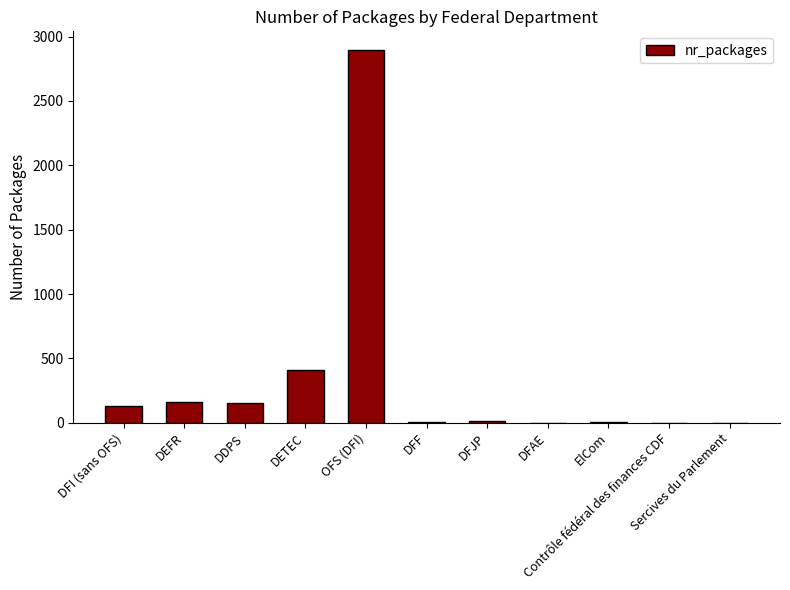

What is the sum of all values?

3771